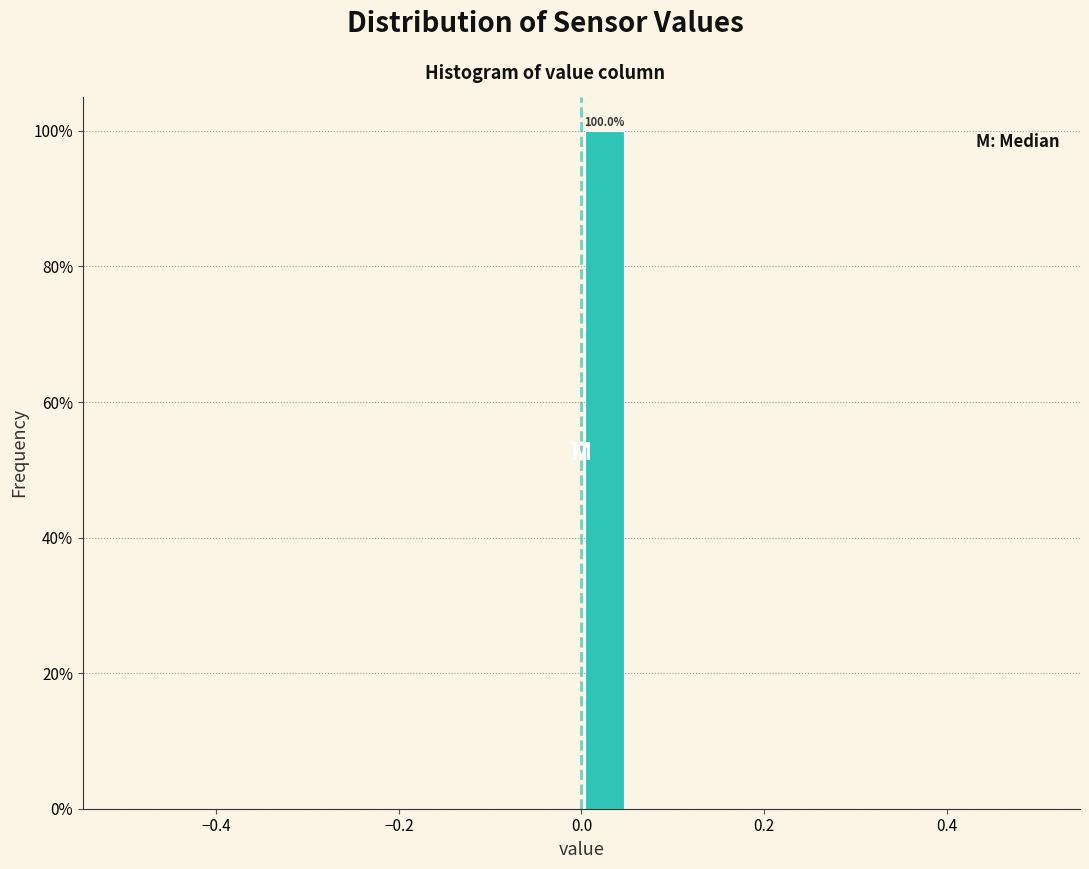

Read against the x-axis, roughly where is the centre of the tallest bar?

0.02